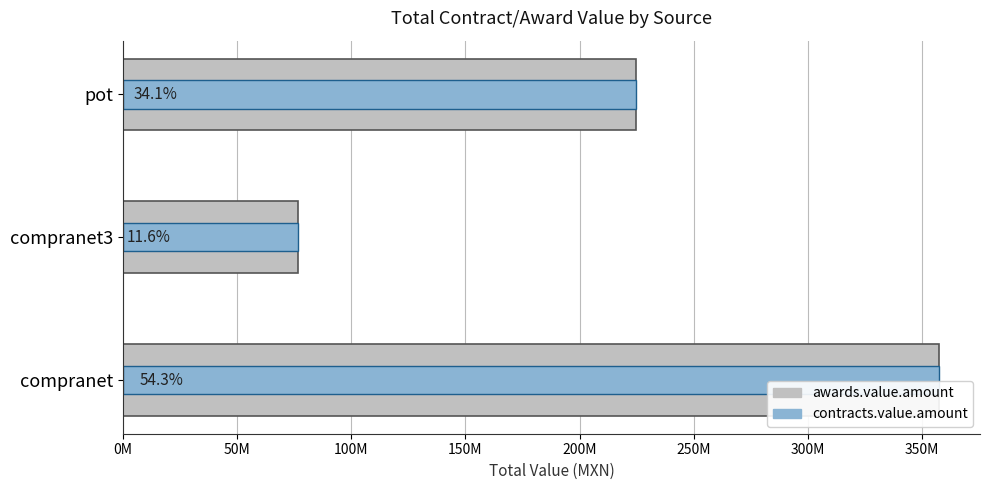

Reading left to right, list all the values displayed in this chart.

awards.value.amount: 357513623.0	76742154.2	224502665.0
contracts.value.amount: 357513623.0	76742154.2	224502665.0